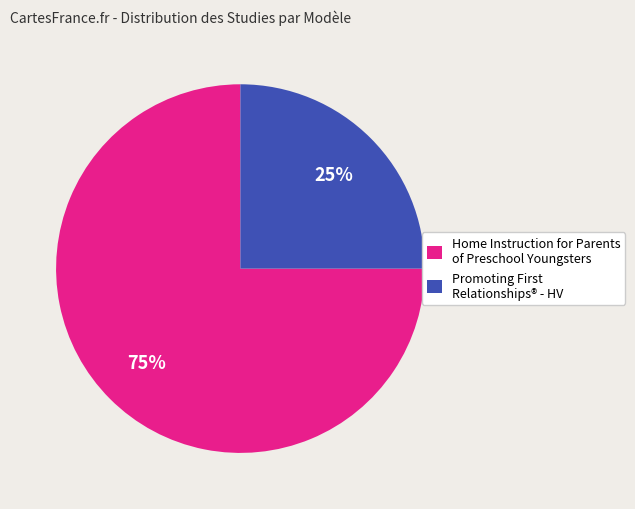

True or false: Home Instruction for Parents of Preschool Youngsters accounts for 75% of the total.

True